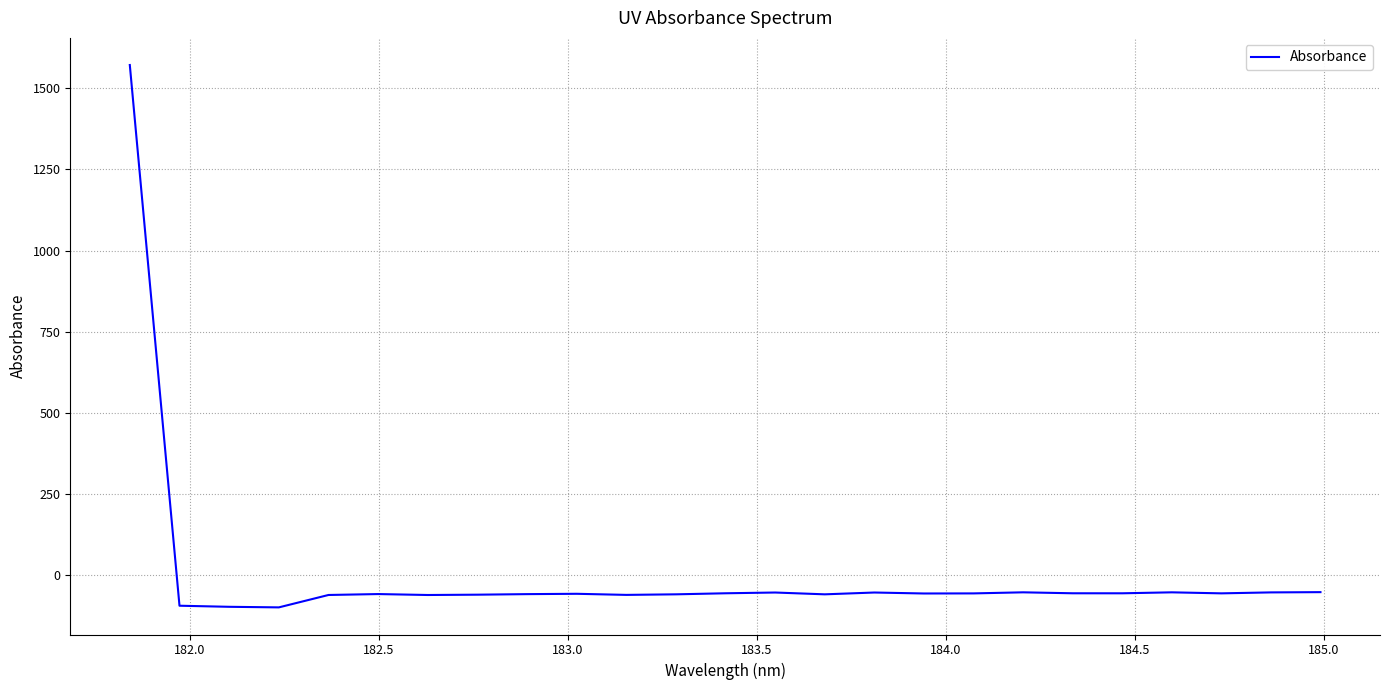

What is the difference between the maximum and minimum values?

1670.9